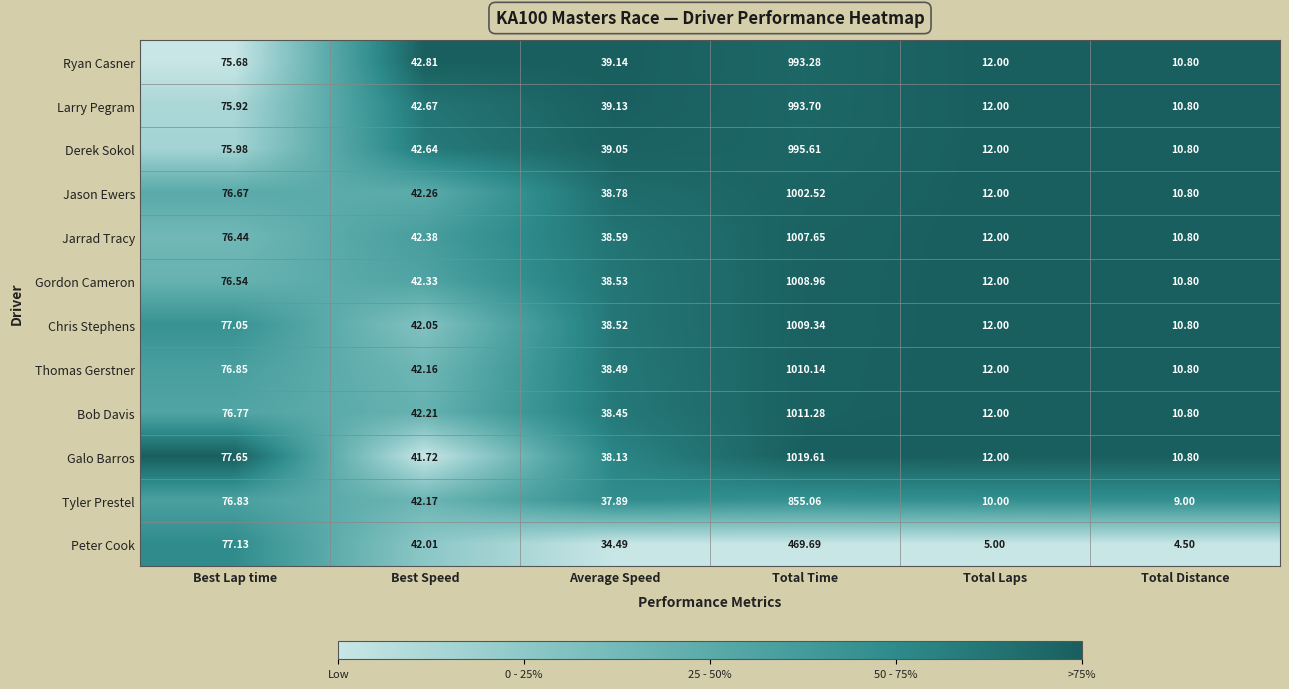

Which series changed the most between Best Speed and Total Laps?

Peter Cook